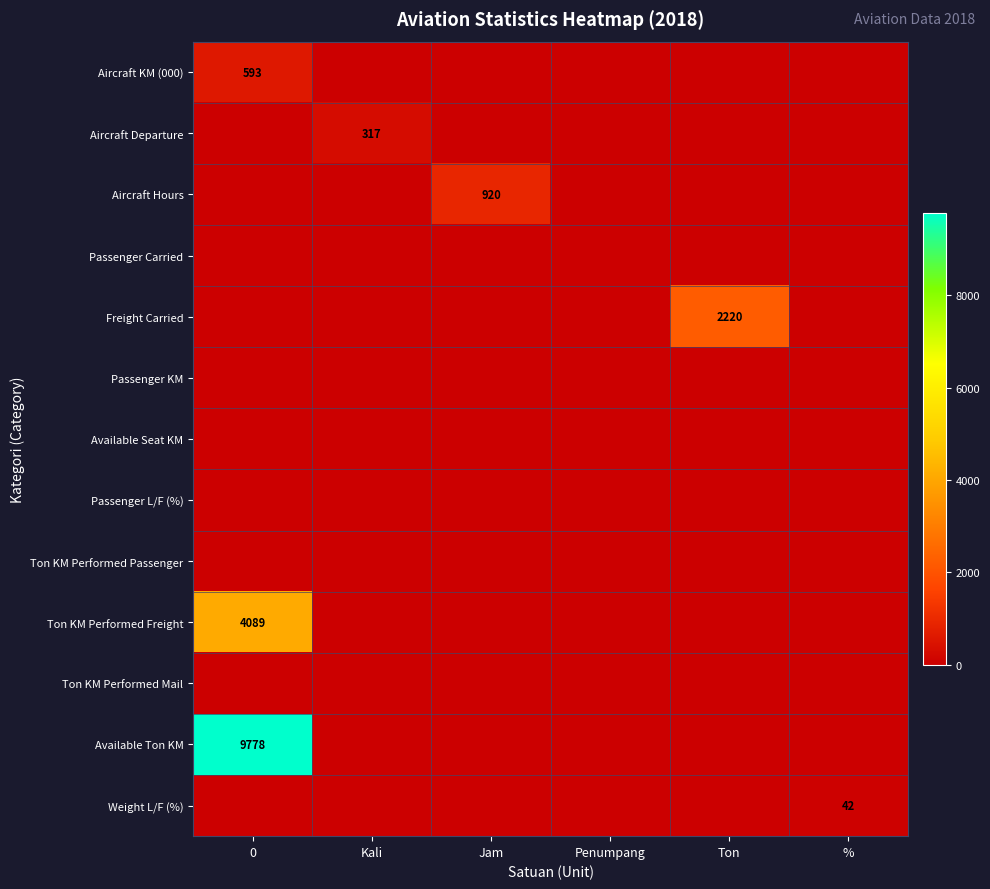

Rank the categories by Ton KM Performed Passenger value from highest to lowest.

0, Kali, Jam, Penumpang, Ton, %